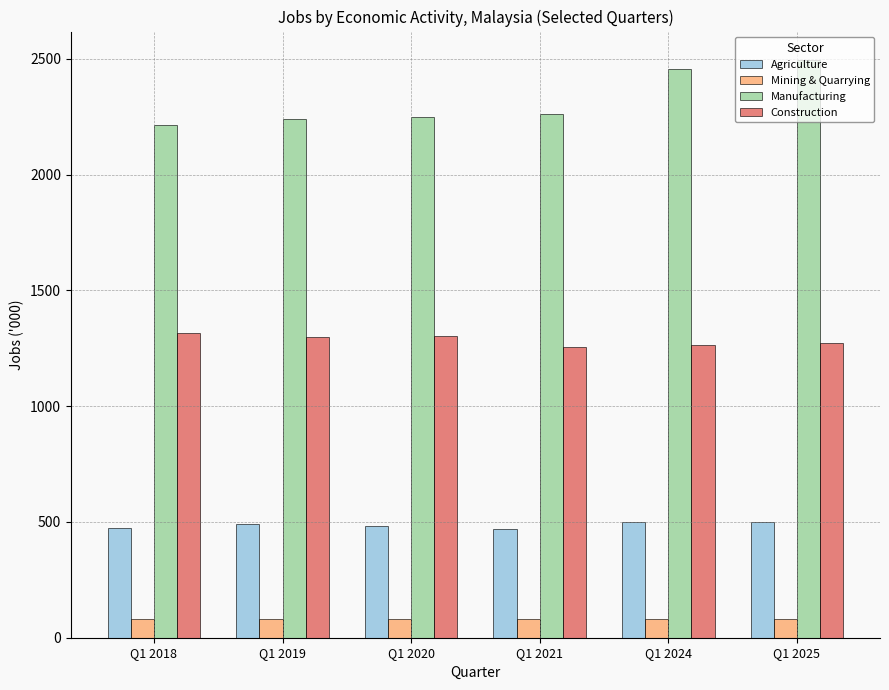

What is the highest value of the Manufacturing series?

2493.7